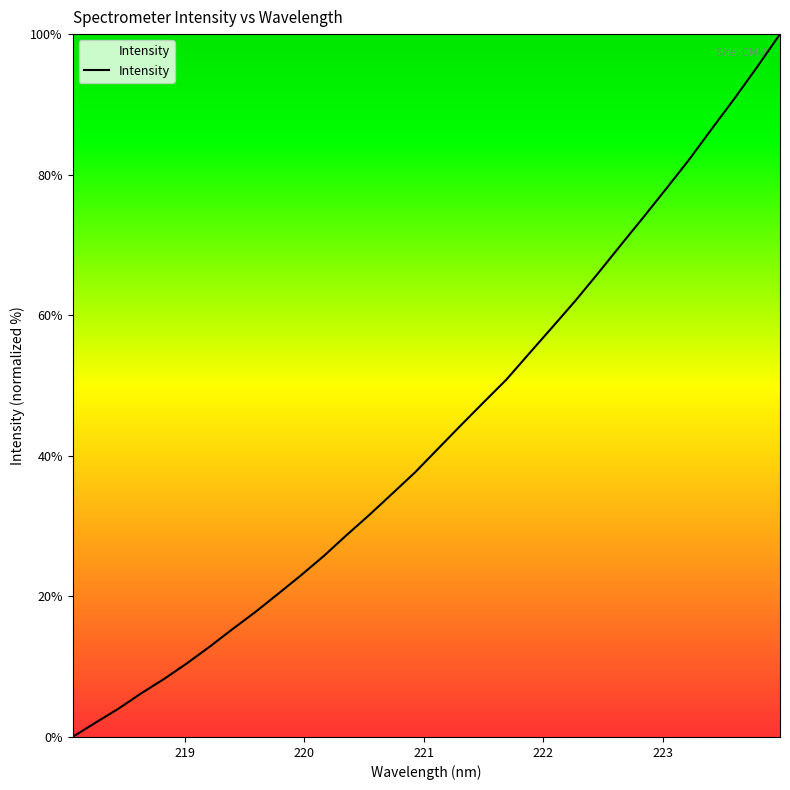

What is the difference between the maximum and minimum values?

100.0